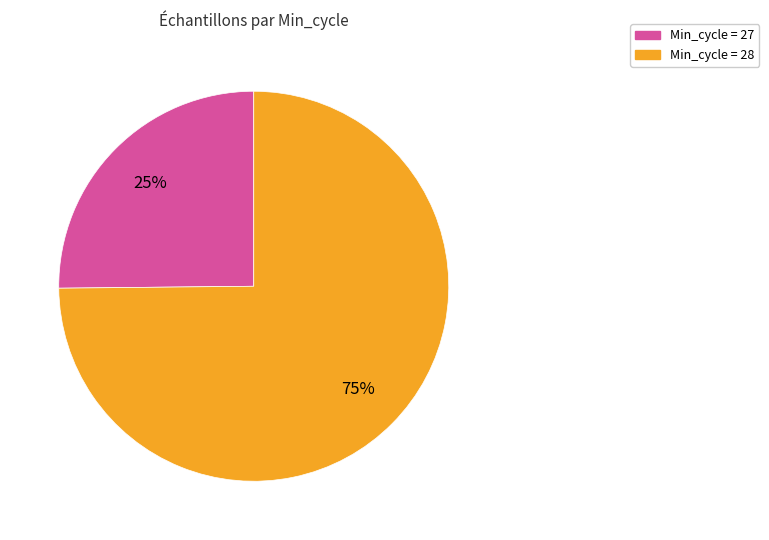

Is there a majority slice in this chart?

Yes